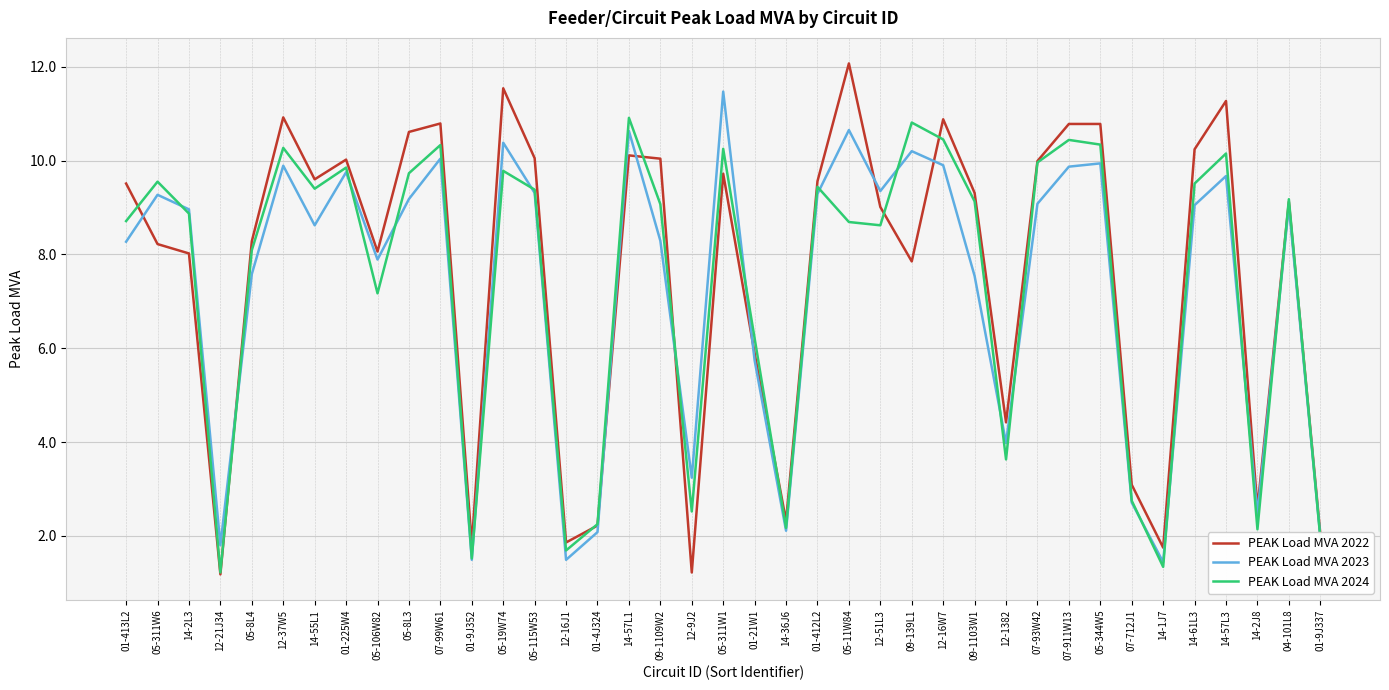

True or false: PEAK Load MVA 2023 has a value of 8.3 at 01-21W1.

False